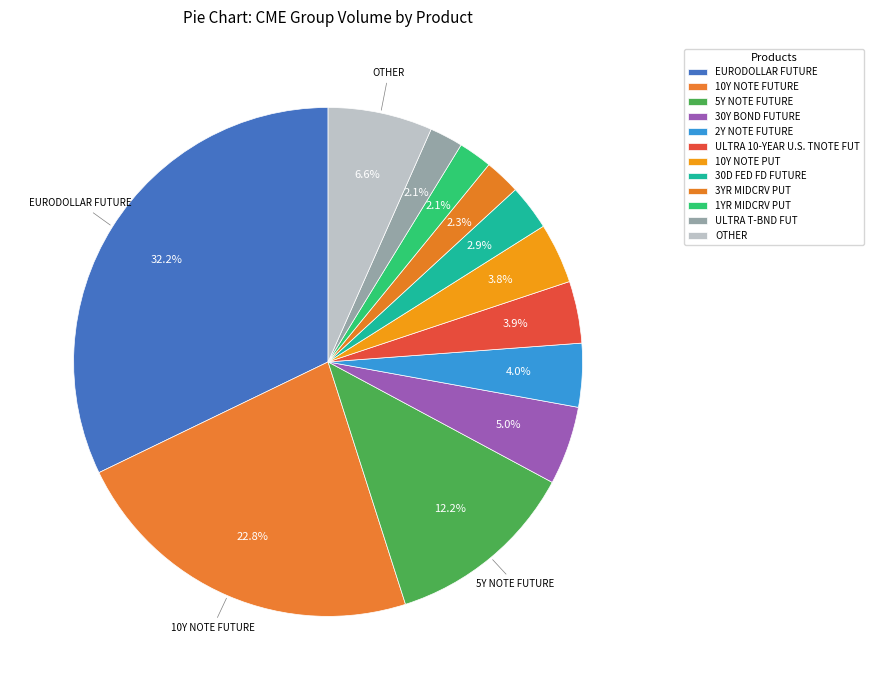

Do 10Y NOTE FUTURE and 10Y NOTE PUT together represent more than half of the pie?

No